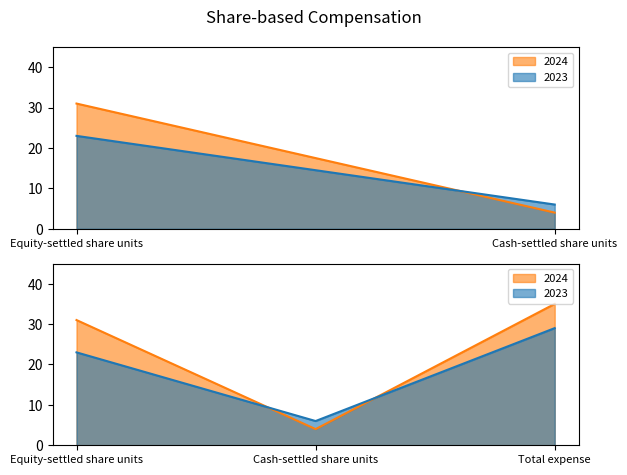

Does the chart display data point markers on the line(s)?

No